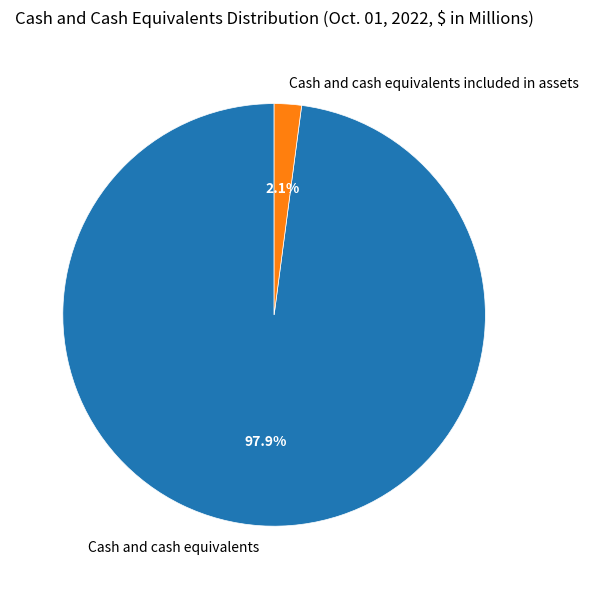

Does Cash and cash equivalents included in assets account for over 50% of the chart?

No